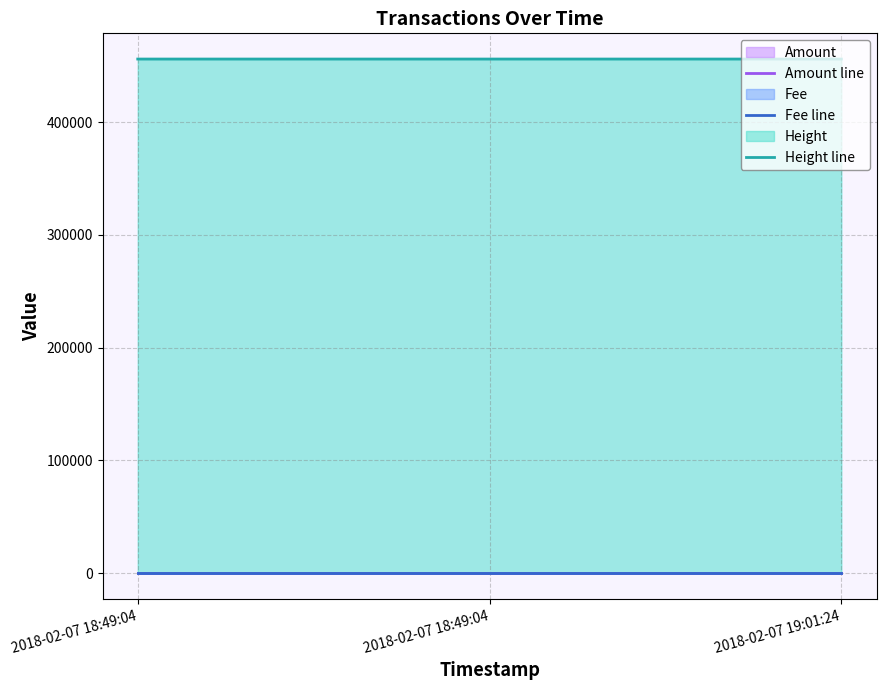

What is the difference between the maximum and second lowest values in the Height line series?

3